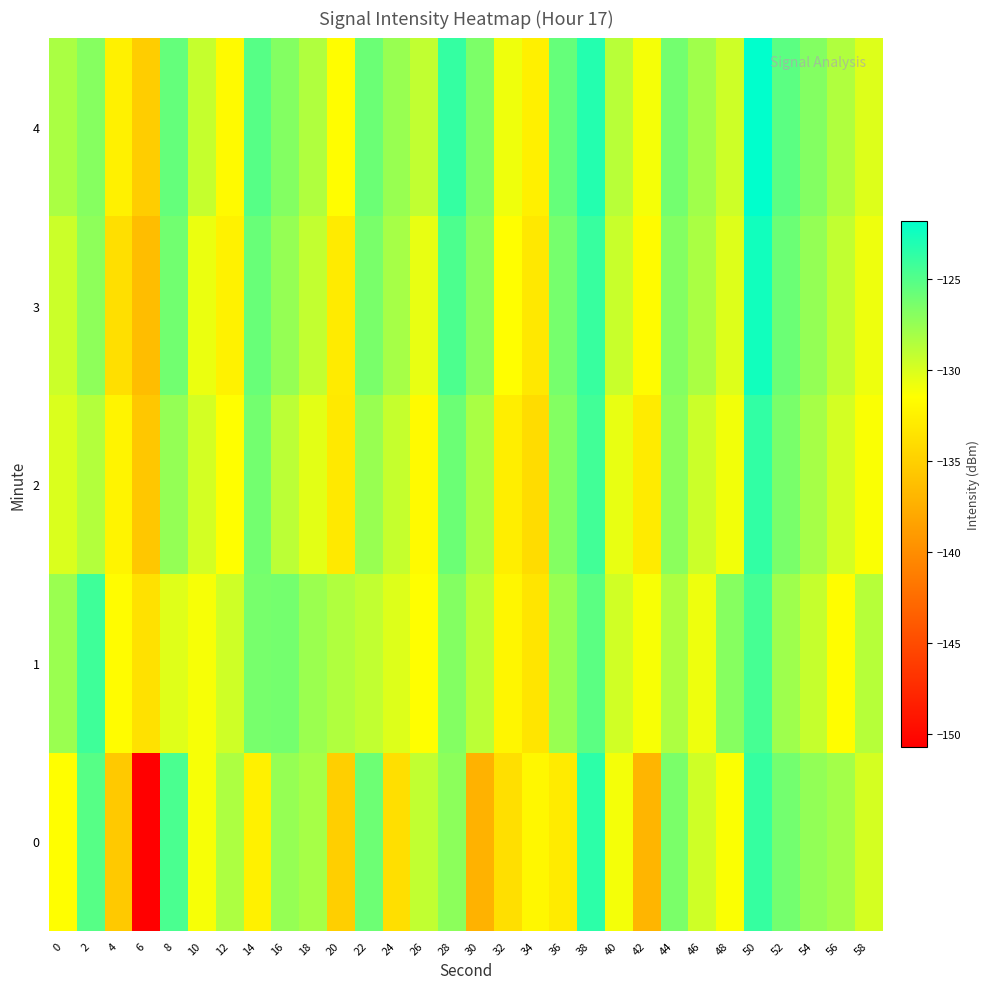

Reading left to right, list all the values displayed in this chart.

0: 0=-131.5	2=-125.1	4=-135.5	6=-150.8	8=-124.6	10=-131.2	12=-128.4	14=-132.5	16=-127.5	18=-128.1	20=-135.1	22=-125.9	24=-133.9	26=-129.1	28=-127.2	30=-137.3	32=-133.9	34=-132.0	36=-132.9	38=-123.5	40=-131.0	42=-137.0	44=-126.5	46=-129.6	48=-131.3	50=-123.8	52=-126.2	54=-127.4	56=-128.0	58=-129.9
1: 0=-127.7	2=-124.2	4=-131.7	6=-133.7	8=-130.3	10=-131.1	12=-129.6	14=-126.4	16=-126.2	18=-127.7	20=-128.5	22=-129.1	24=-130.2	26=-131.5	28=-126.8	30=-128.9	32=-132.1	34=-133.4	36=-127.6	38=-125.3	40=-129.7	42=-131.2	44=-128.4	46=-130.8	48=-126.9	50=-124.5	52=-127.8	54=-129.3	56=-131.6	58=-128.7
2: 0=-130.1	2=-128.6	4=-132.3	6=-135.7	8=-127.4	10=-129.8	12=-131.5	14=-126.2	16=-128.9	18=-130.4	20=-133.1	22=-127.6	24=-129.3	26=-131.8	28=-125.9	30=-128.2	32=-132.7	34=-134.1	36=-126.8	38=-124.3	40=-130.6	42=-132.9	44=-127.1	46=-129.5	48=-131.0	50=-123.7	52=-126.4	54=-128.1	56=-129.8	58=-131.3
3: 0=-129.5	2=-127.2	4=-133.8	6=-136.4	8=-126.1	10=-130.7	12=-132.4	14=-125.8	16=-127.5	18=-129.2	20=-132.9	22=-126.4	24=-128.1	26=-130.6	28=-124.7	30=-127.0	32=-131.5	34=-133.2	36=-126.3	38=-123.9	40=-129.4	42=-131.7	44=-126.8	46=-128.3	48=-130.2	50=-122.5	52=-125.9	54=-127.4	56=-129.1	58=-130.8
4: 0=-128.3	2=-126.9	4=-132.5	6=-135.2	8=-125.6	10=-129.3	12=-131.8	14=-125.1	16=-126.8	18=-128.5	20=-131.6	22=-125.9	24=-127.6	26=-129.1	28=-123.8	30=-126.5	32=-130.9	34=-132.6	36=-125.7	38=-123.2	40=-128.8	42=-131.1	44=-126.2	46=-127.9	48=-129.6	50=-121.8	52=-125.3	54=-126.8	56=-128.5	58=-130.2